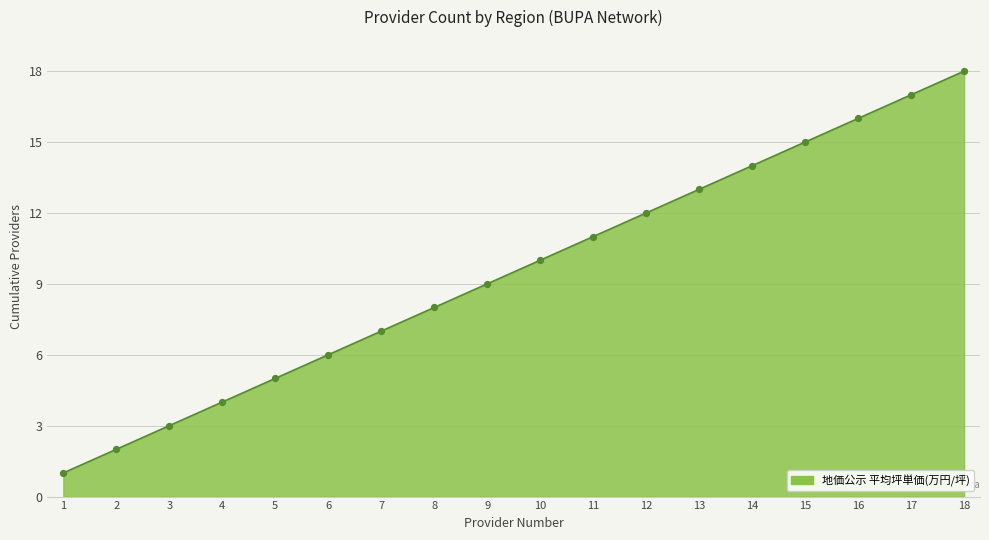

What is the ratio of the value at 13 to the value at 9?

1.4